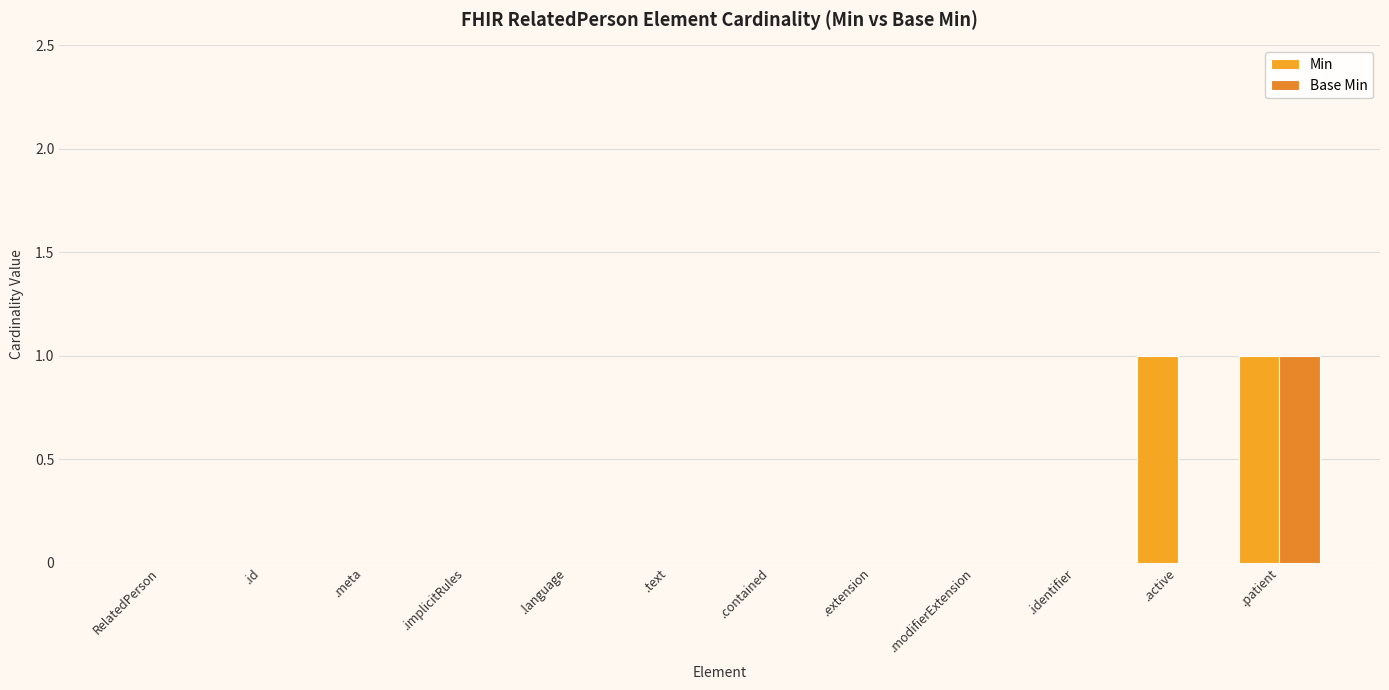

What is the total value across all series at .active?

1